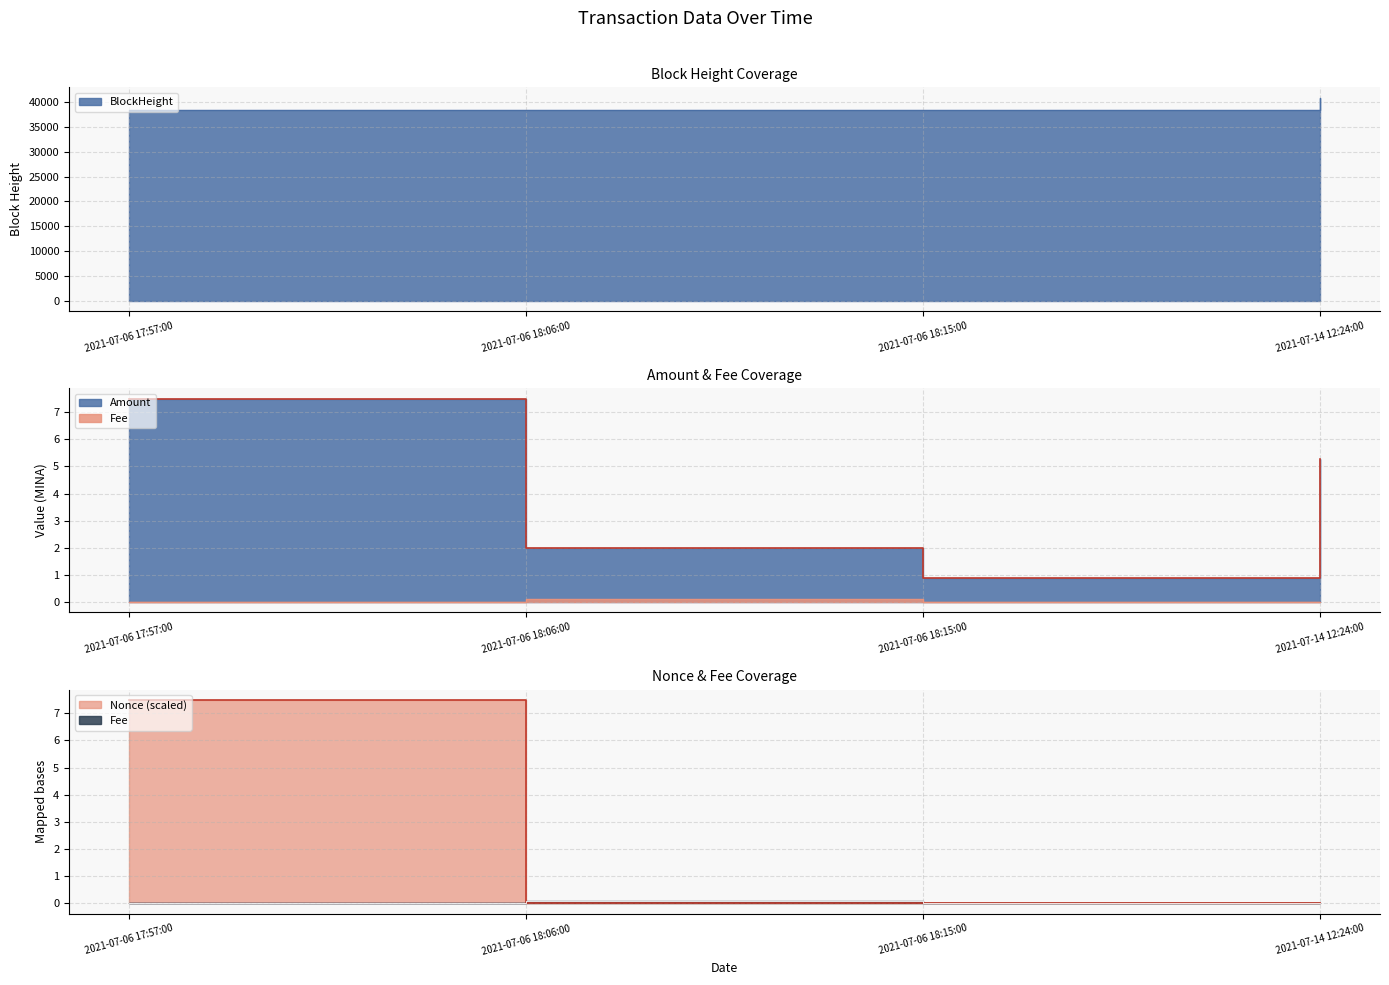

What is the difference between the maximum and second lowest values in the Fee series?

0.1